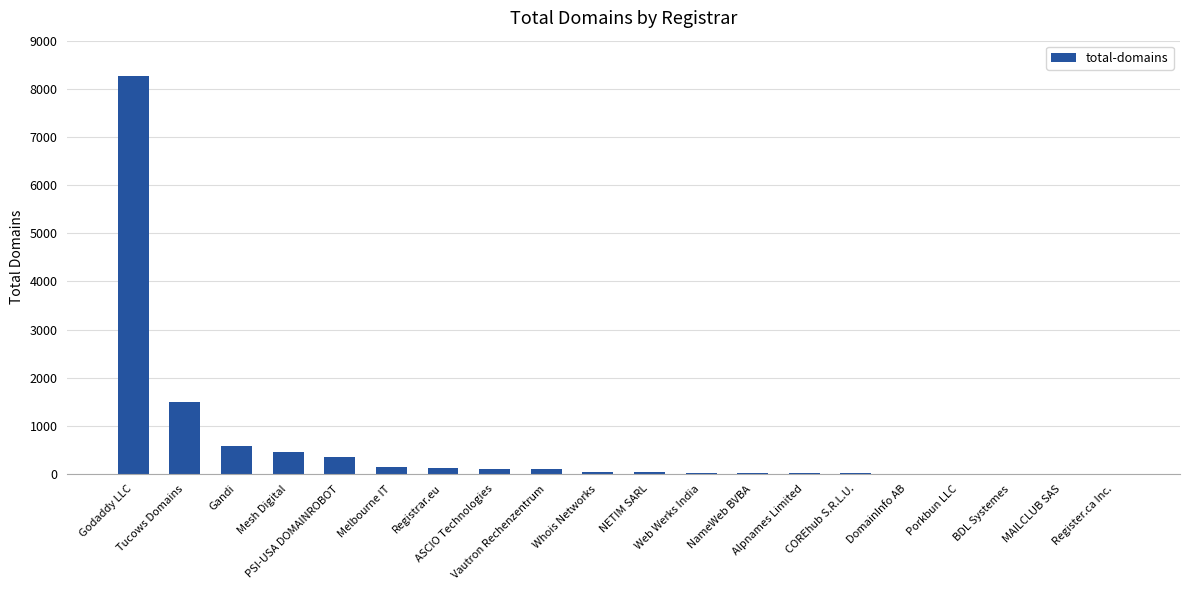

Where does the data first go above 45?

Godaddy LLC